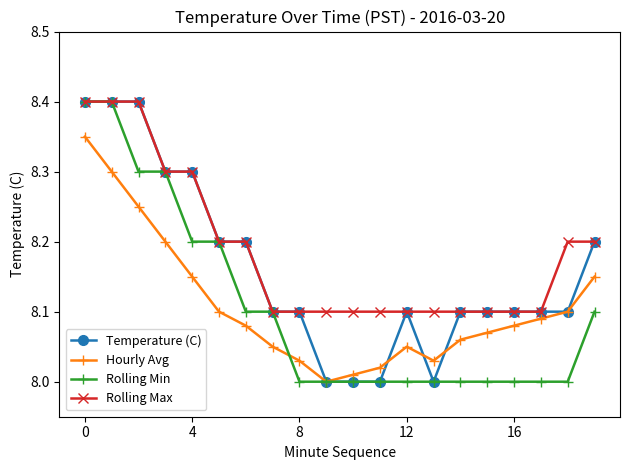

What are all the series names shown in the legend?

Temperature (C), Hourly Avg, Rolling Min, Rolling Max